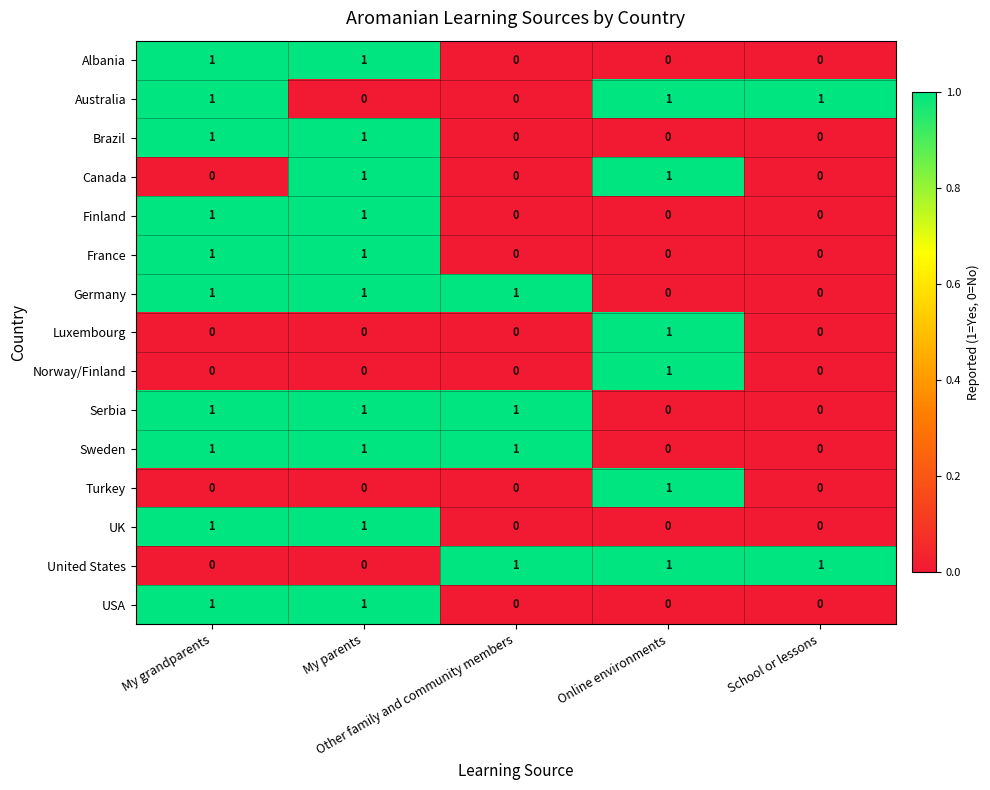

How many Sweden values are between 0 and 1?

5